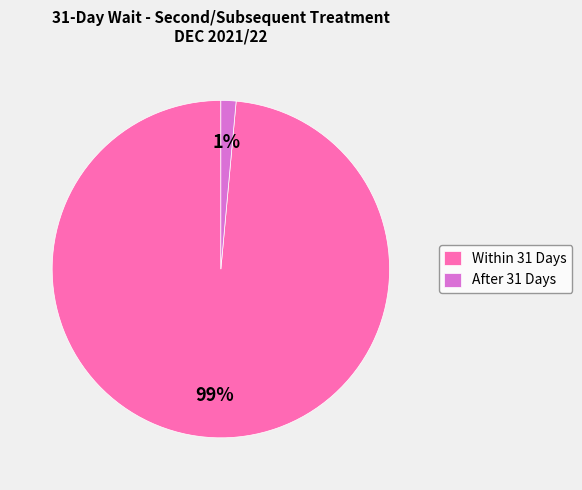

What percentage is the After 31 Days slice, to the nearest percent?

1%